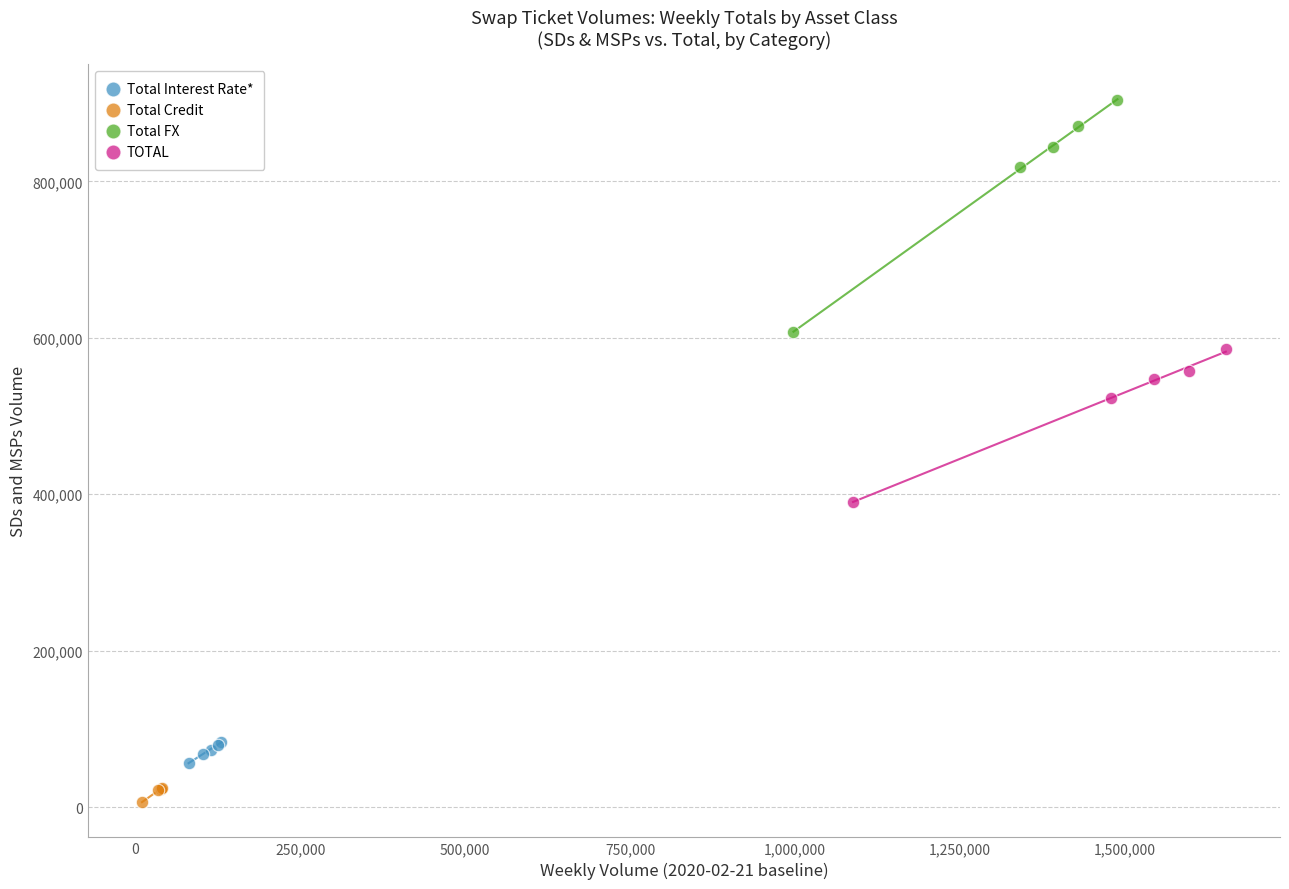

Which series reaches the maximum Y coordinate?

Total FX